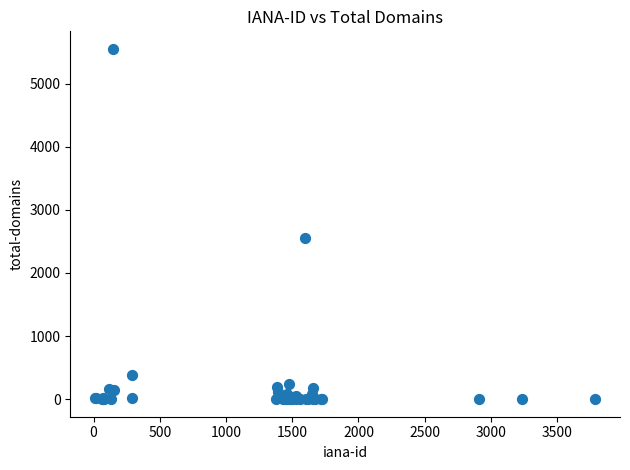

What Y value in the scatter plot is closest to 2775?

2553